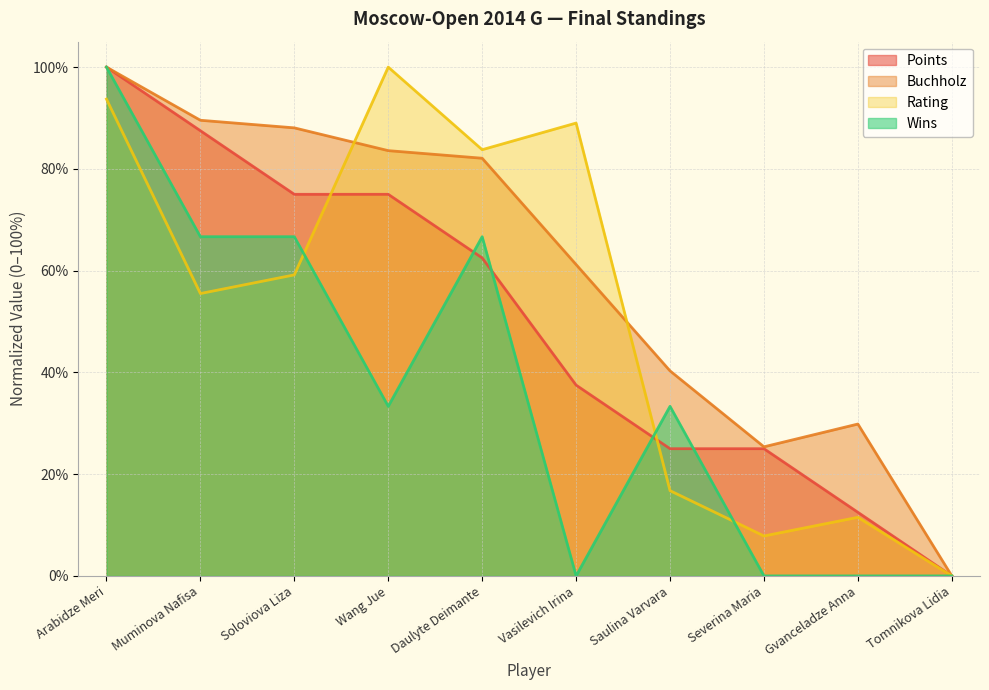

How many values in the Points series exceed 0?

9